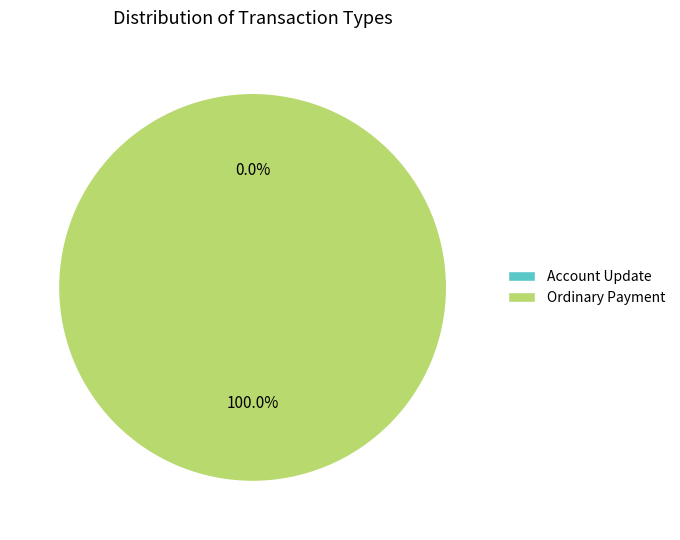

To the nearest percent, what is the difference between the Account Update and Ordinary Payment slice percentages?

100%